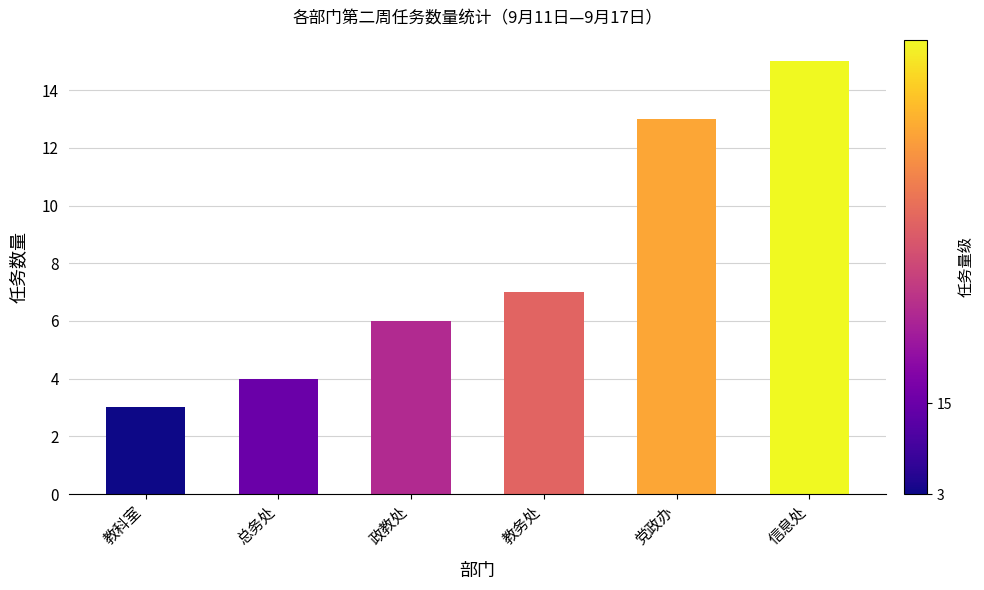

At which category does the chart reach its minimum across all series?

教科室